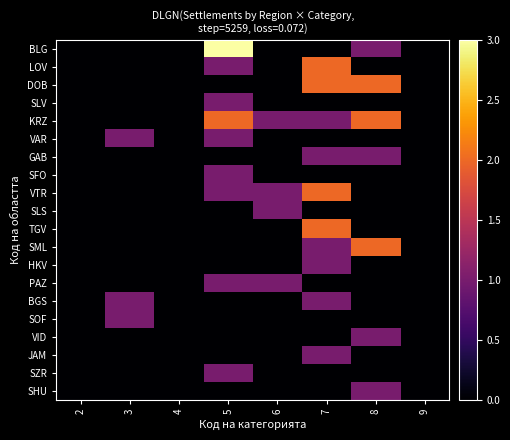

Which category has the highest value across all series?

5